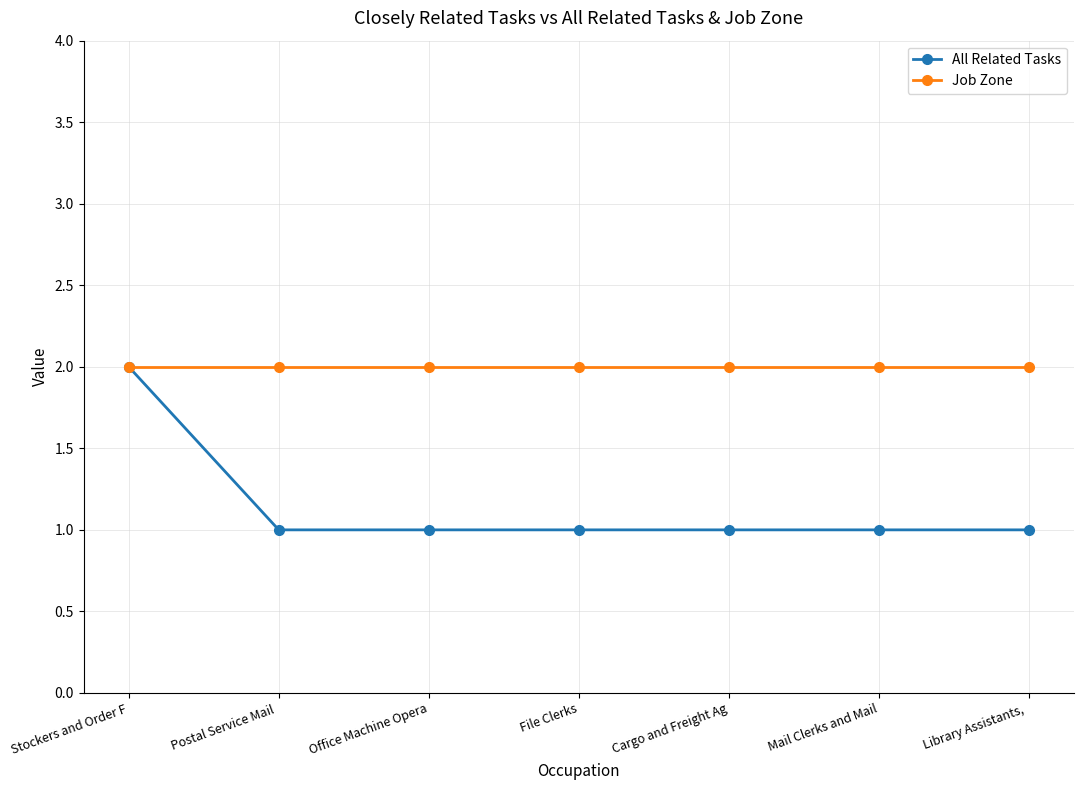

What are all the series names shown in the legend?

All Related Tasks, Job Zone